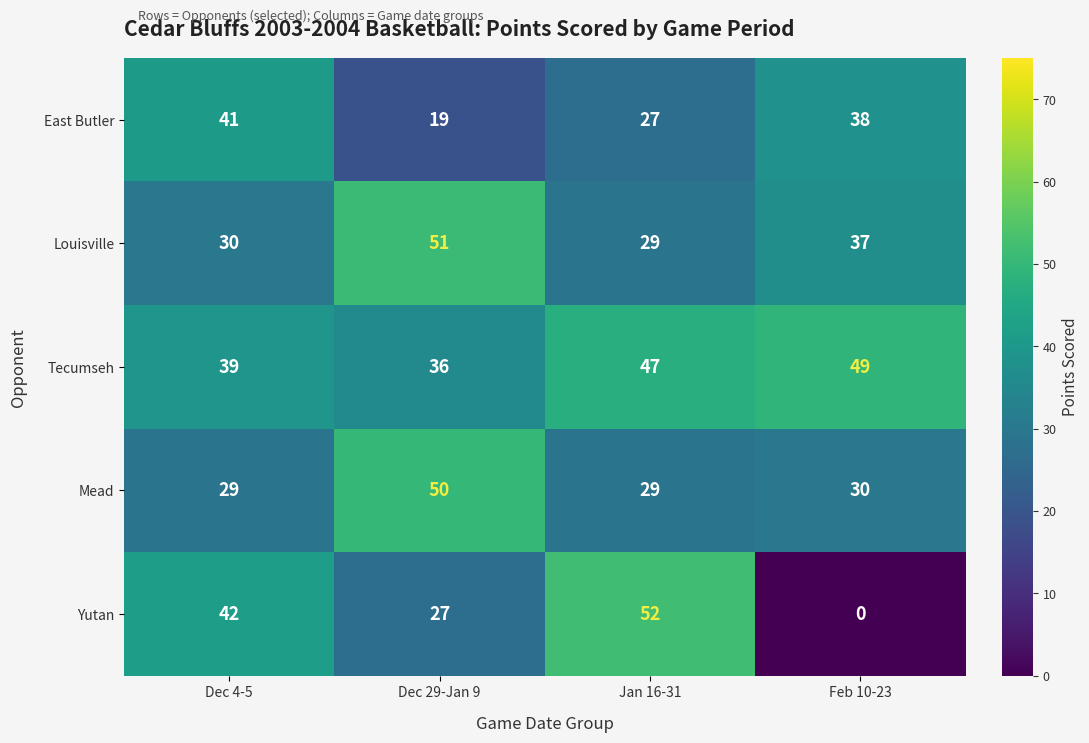

Rank the series at Dec 4-5 from lowest to highest value.

Mead, Louisville, Tecumseh, East Butler, Yutan